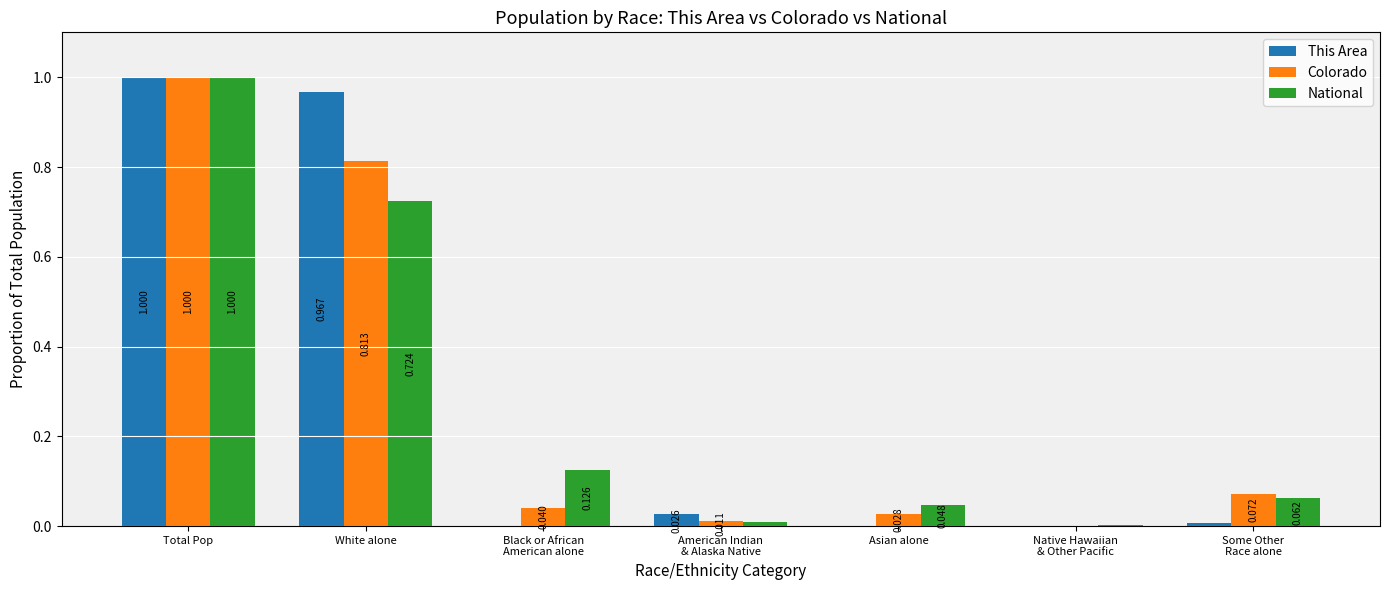

How many values in the This Area series exceed 0?

4